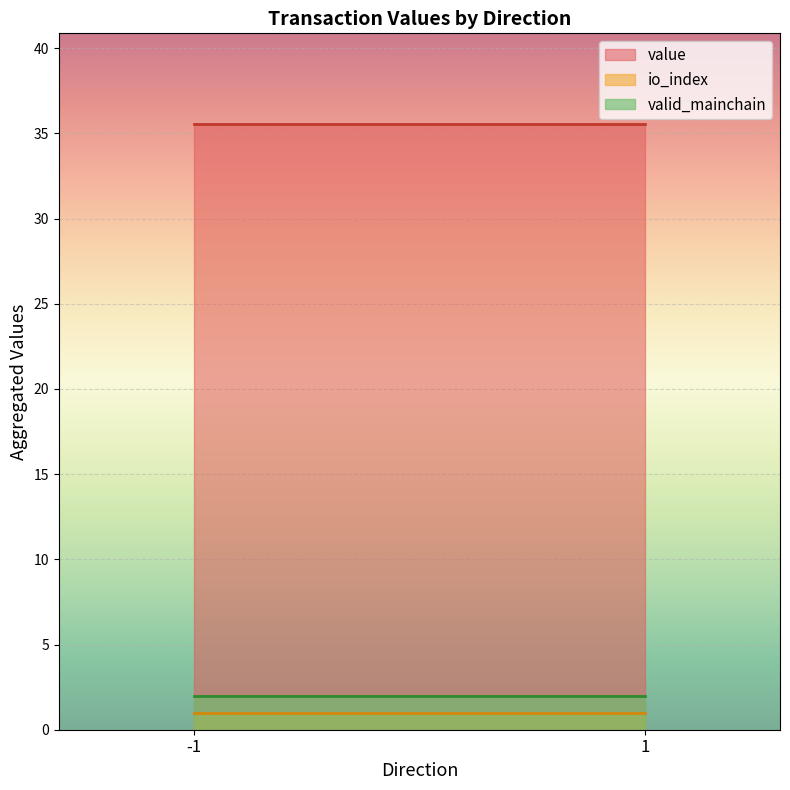

What is the spread (max minus min) of values at 1?

34.5